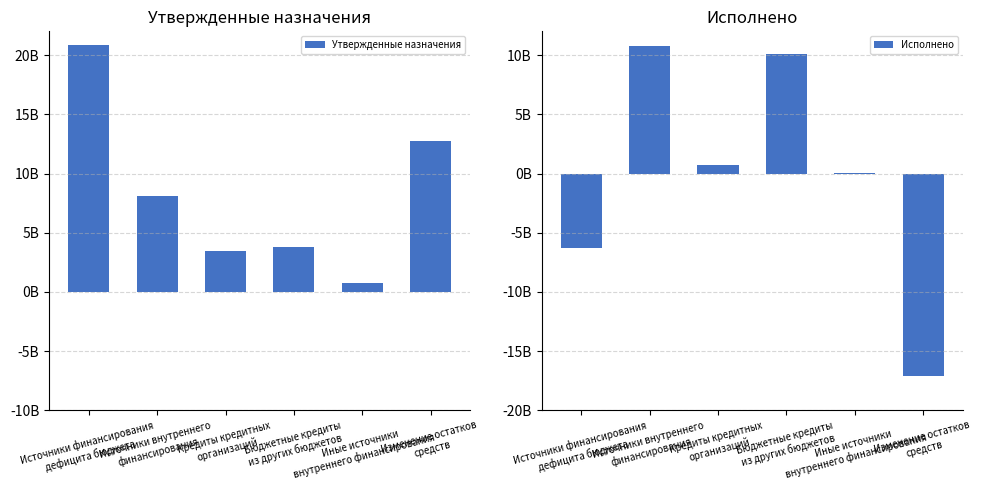

Count the number of data series in this chart.

2